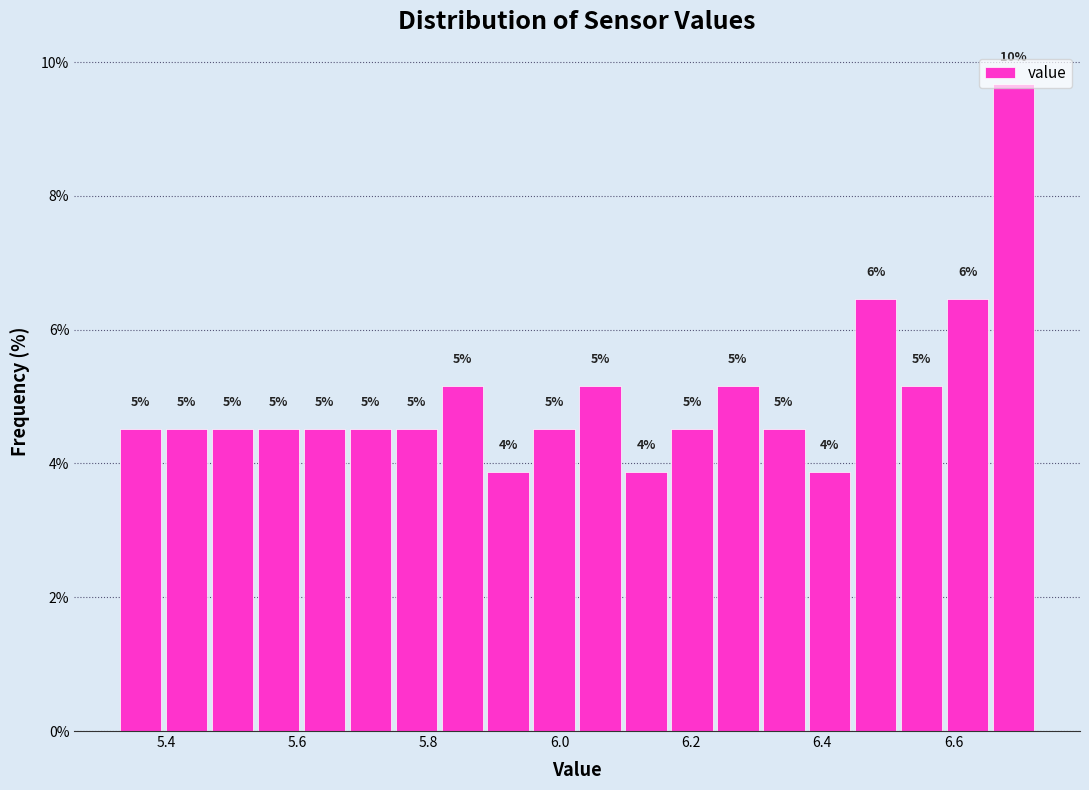

Around what value on the x-axis is the tallest bar? Give the approximate position of its centre, as read against the axis.

6.70